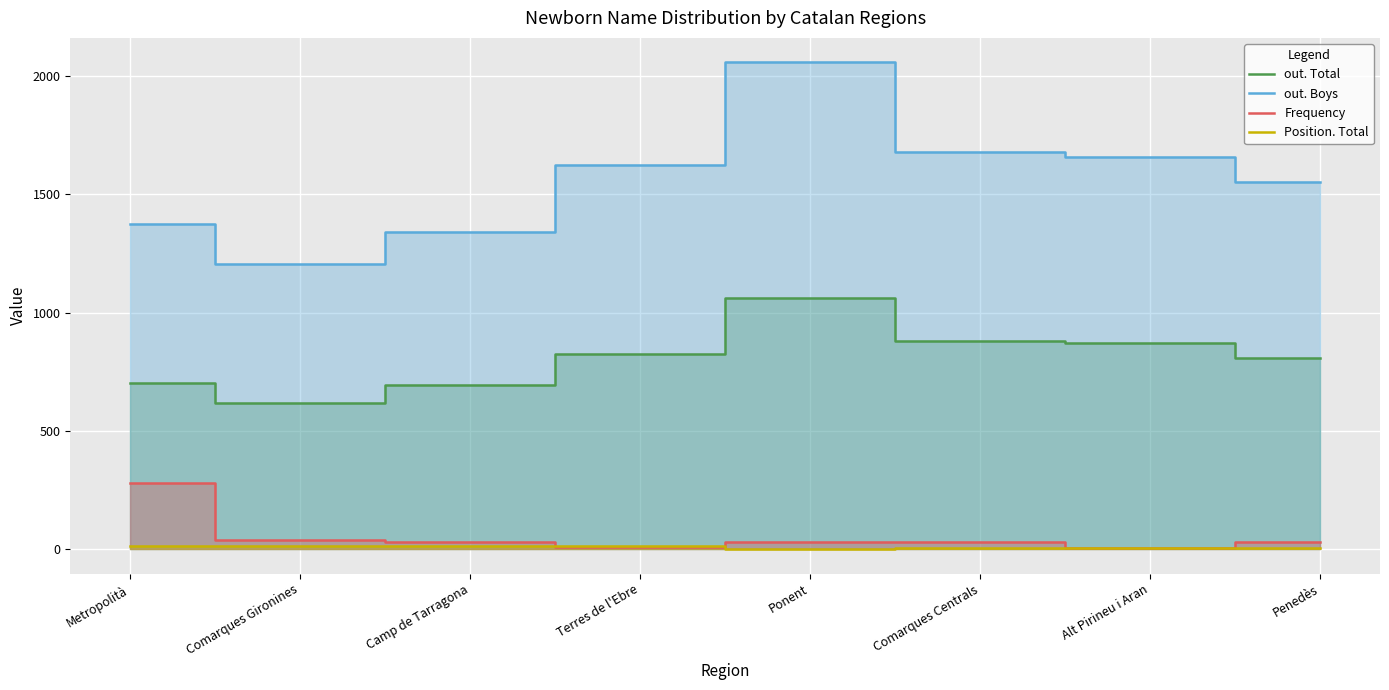

Which series has the largest total across all categories?

out. Boys